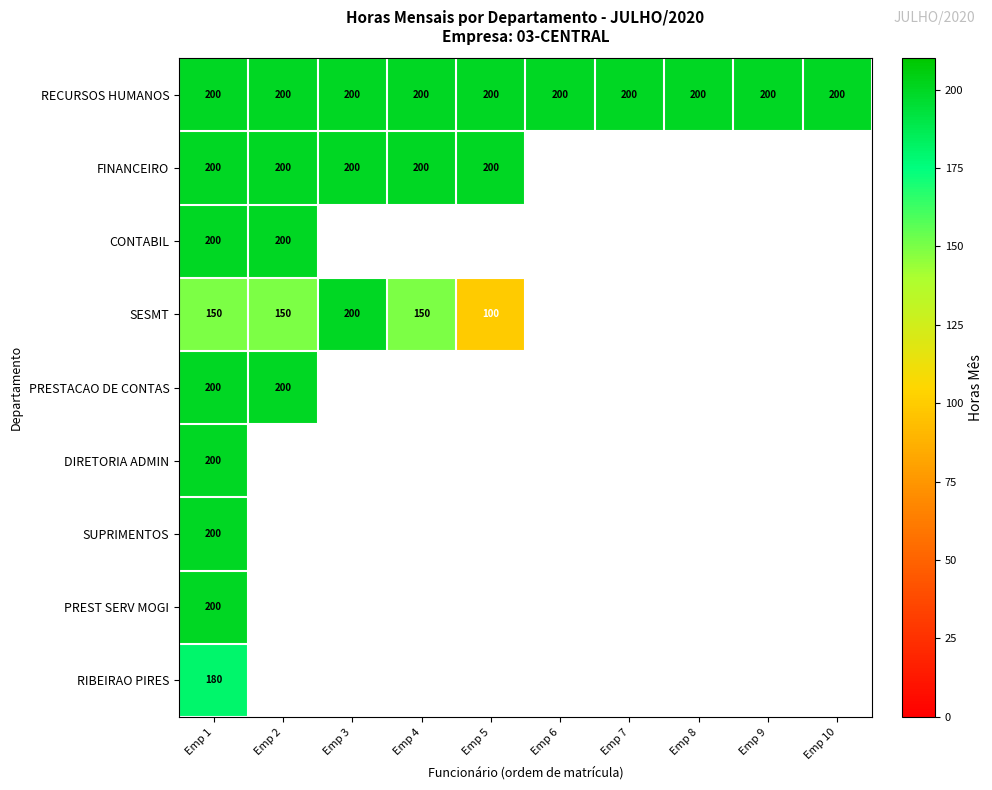

Between Emp 2 and Emp 7, which is larger?

Emp 2